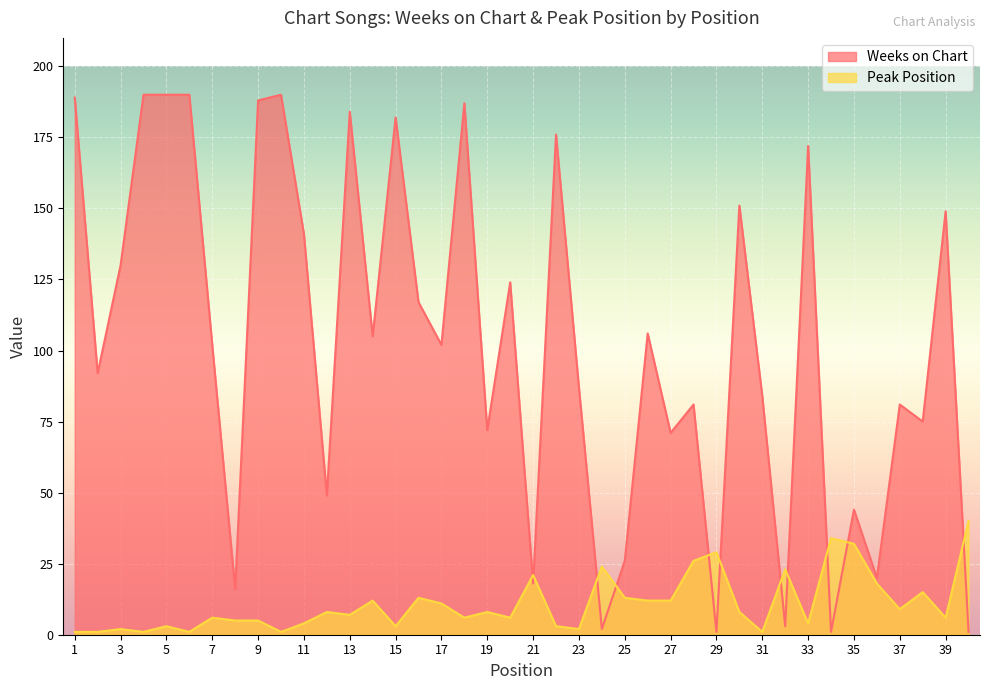

At which label is Weeks on Chart closest to 95?

2